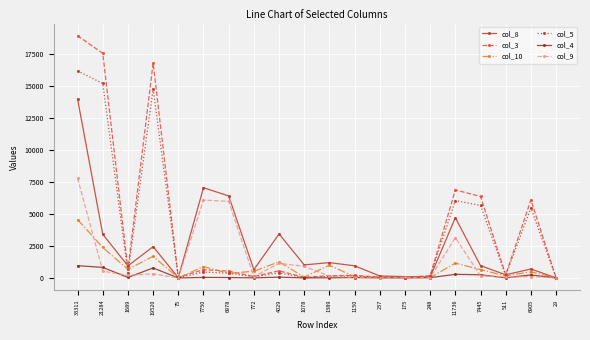

The col_9 series shows 6095 at 7750. True or false?

True